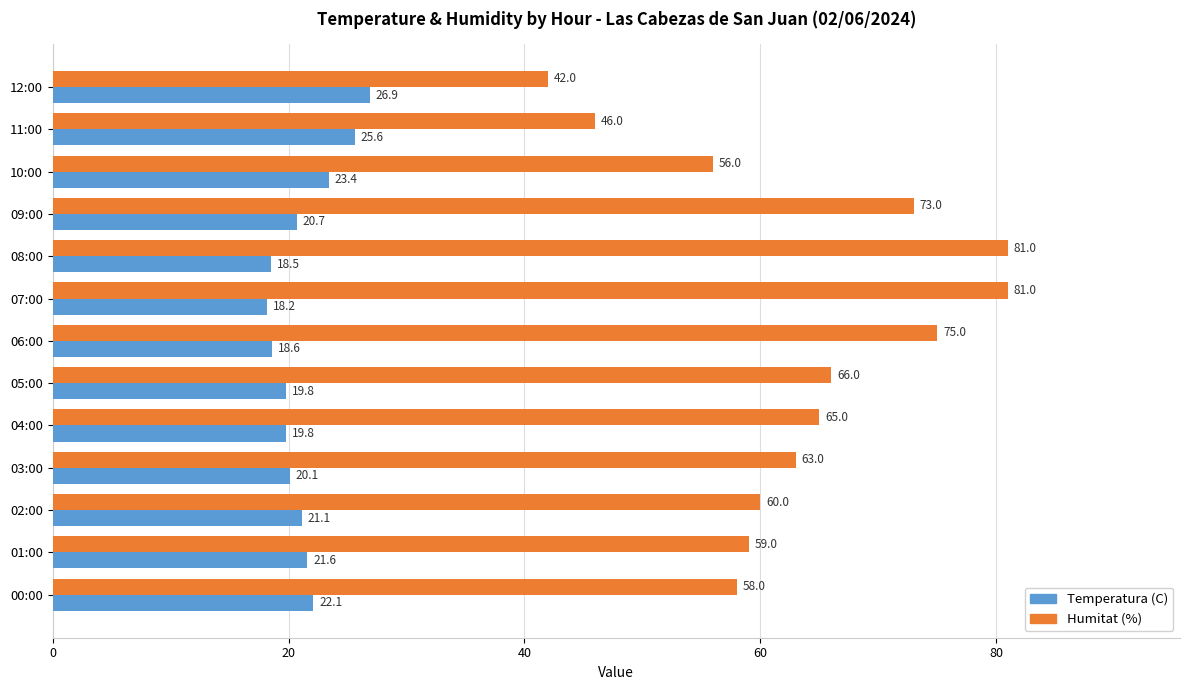

True or false: Temperatura (C) has a value of 25.6 at 11:00.

True